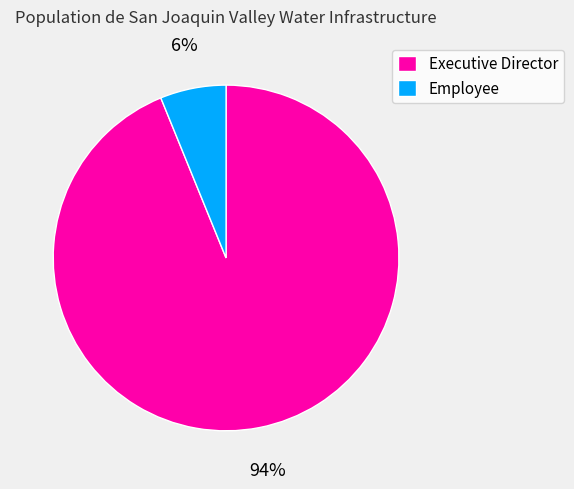

Which category has the biggest portion of the pie?

Executive Director